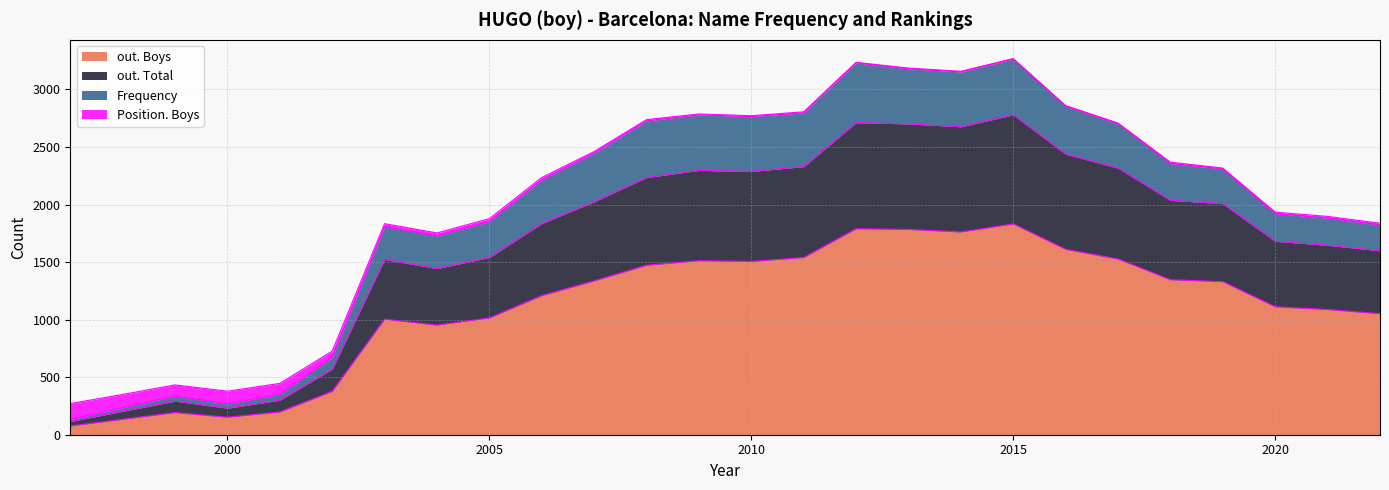

True or false: out. Total and out. Boys cross at least once.

False